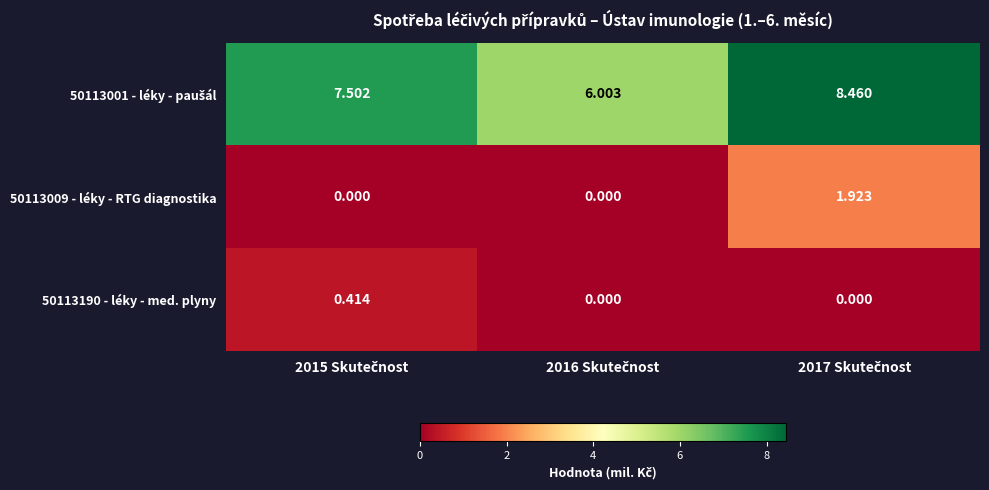

Rank the series at 2017 Skutečnost from lowest to highest value.

50113190 - léky - med. plyny, 50113009 - léky - RTG diagnostika, 50113001 - léky - paušál